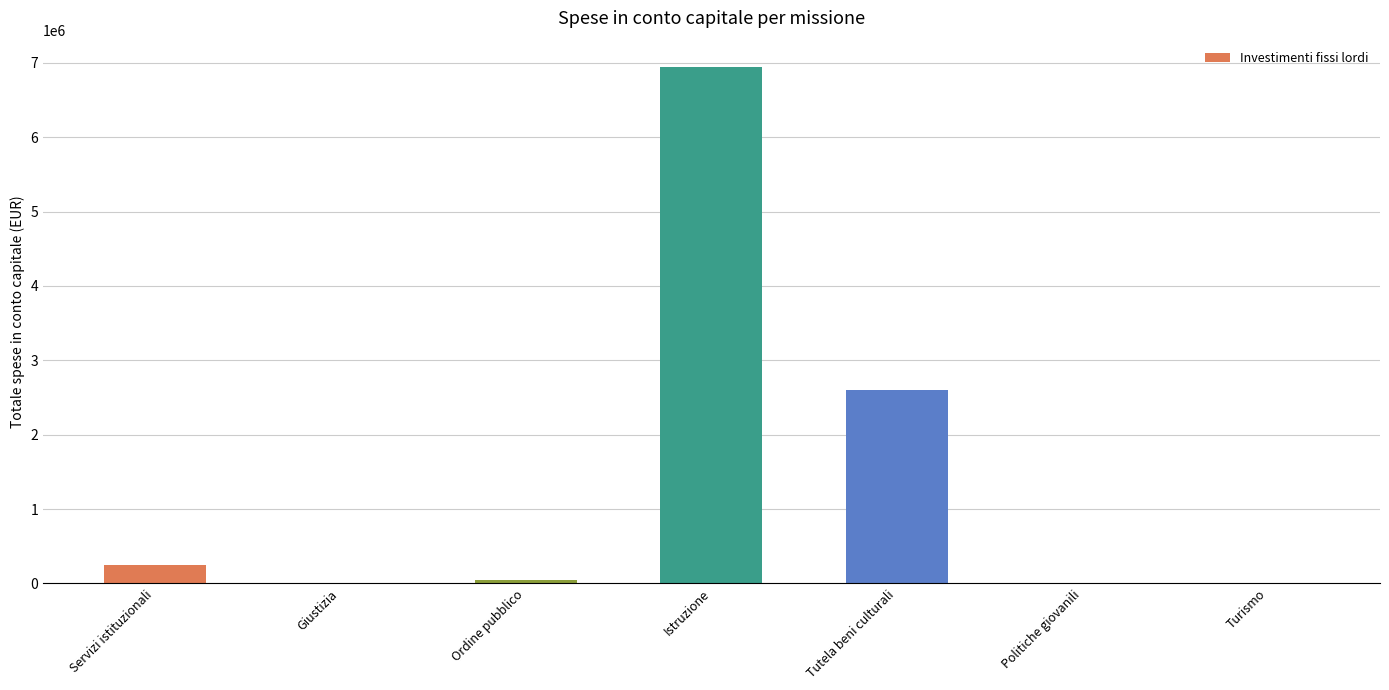

Which category has the highest value across all series?

Istruzione